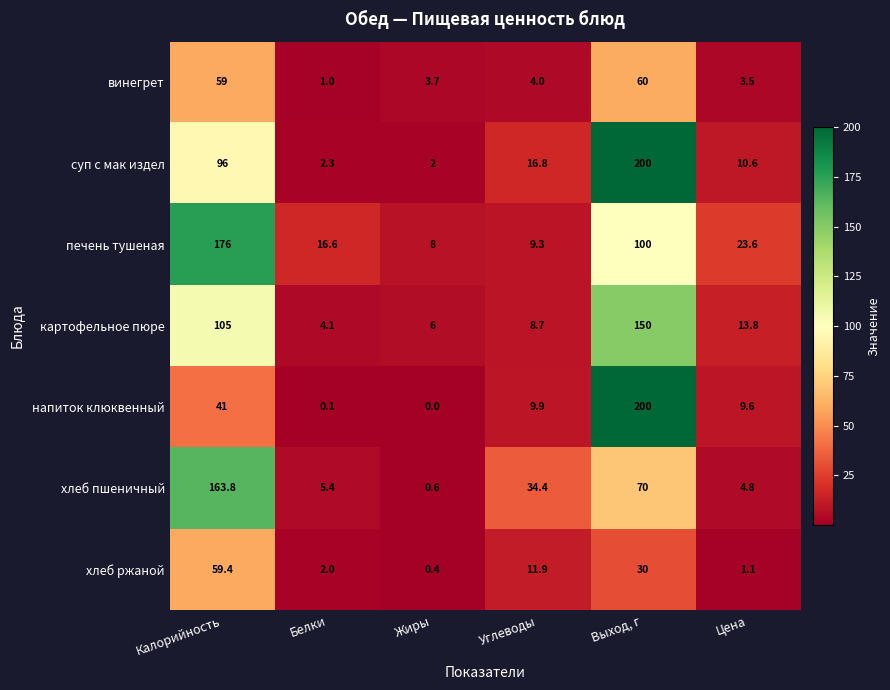

What is the difference between the винегрет values at Белки and Цена?

2.5